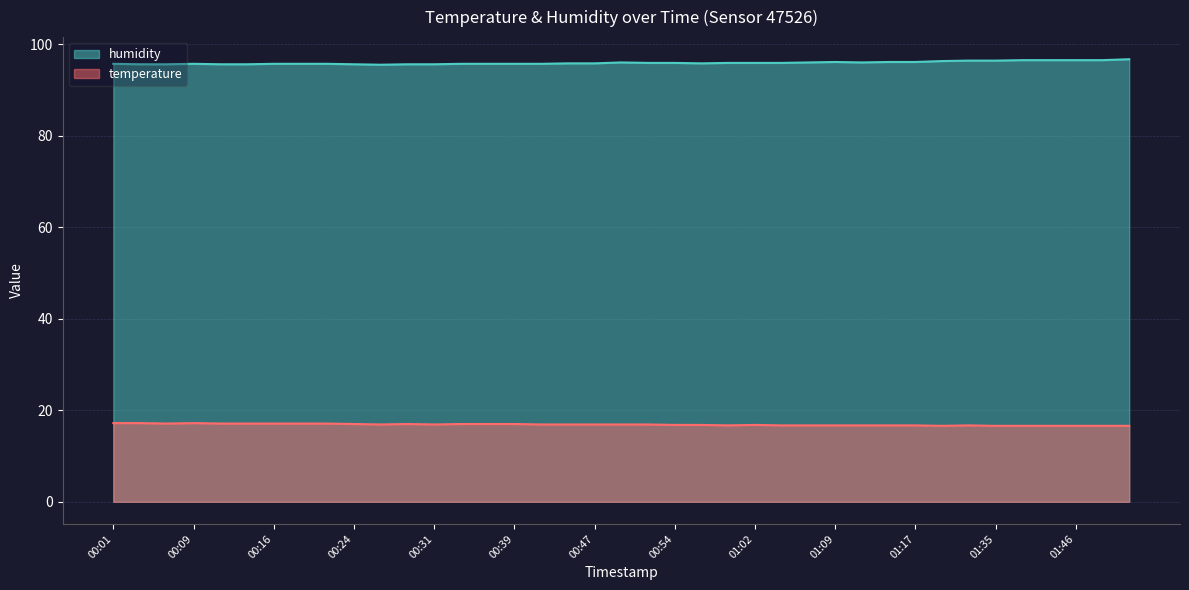

What is the difference between the humidity values at 01:14 and 00:26?

0.6